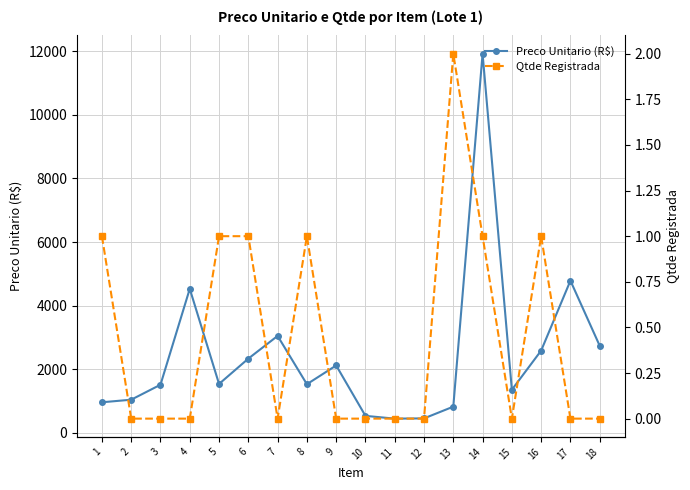

Reading left to right, transcribe all the data shown in this chart.

Preco Unitario (R$): 960.7	1041.9	1512.9	4529.6	1537.2	2333.8	3048.5	1529.1	2118.7	533.5	446.6	453.9	823.4	11923.4	1354.5	2585.6	4785.4	2738.2
Qtde Registrada: 1.0	0.0	0.0	0.0	1.0	1.0	0.0	1.0	0.0	0.0	0.0	0.0	2.0	1.0	0.0	1.0	0.0	0.0